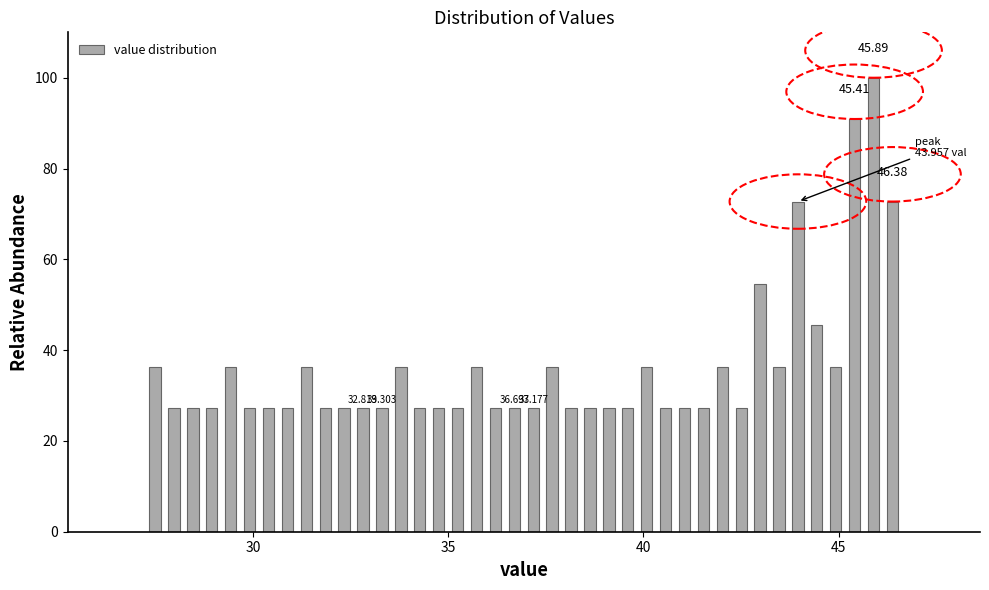

Around what value on the x-axis is the tallest bar? Give the approximate position of its centre, as read against the axis.

46.0